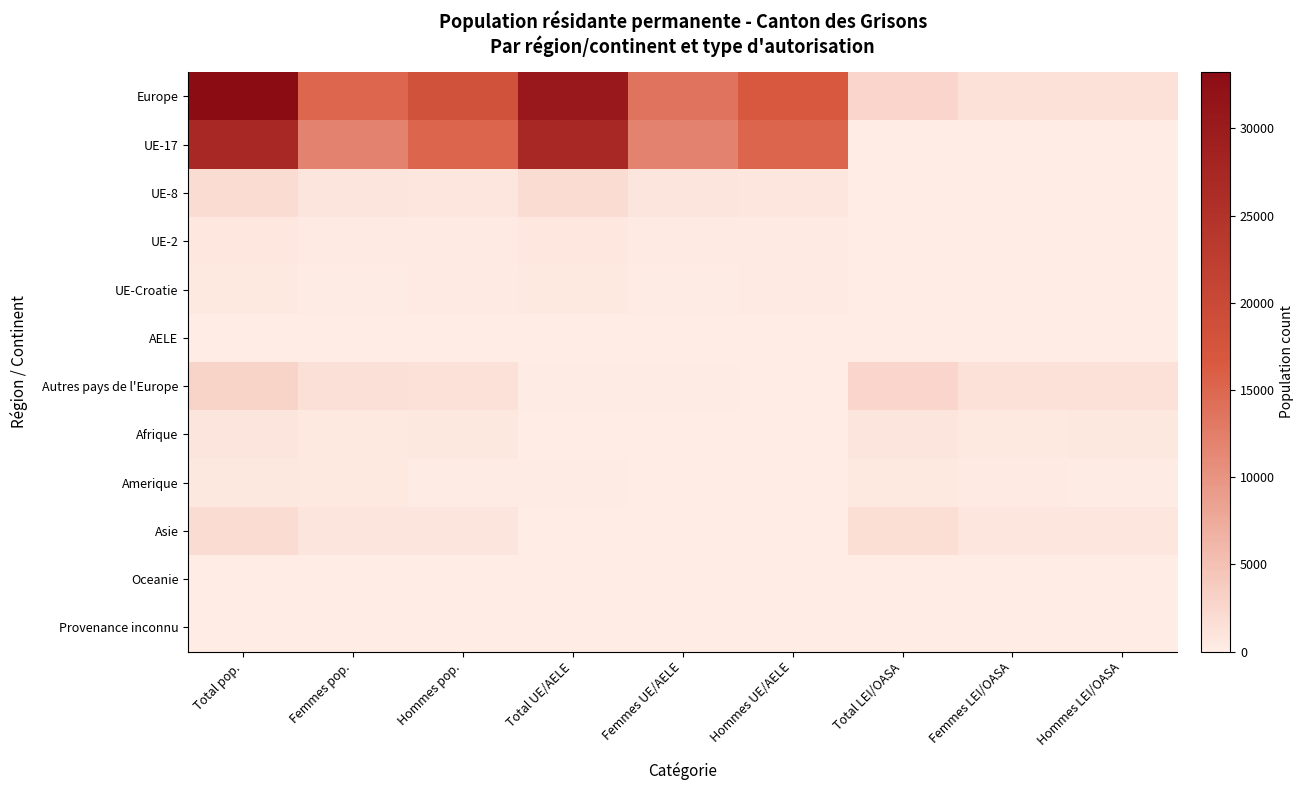

Reading left to right, transcribe all the data shown in this chart.

Europe: Total pop.=33217	Femmes pop.=15090	Hommes pop.=18127	Total UE/AELE=30507	Femmes UE/AELE=13713	Hommes UE/AELE=16794	Total LEI/OASA=2710	Femmes LEI/OASA=1377	Hommes LEI/OASA=1333
UE-17: Total pop.=27159	Femmes pop.=11918	Hommes pop.=15241	Total UE/AELE=27159	Femmes UE/AELE=11918	Hommes UE/AELE=15241	Total LEI/OASA=0	Femmes LEI/OASA=0	Hommes LEI/OASA=0
UE-8: Total pop.=1845	Femmes pop.=1000	Hommes pop.=845	Total UE/AELE=1845	Femmes UE/AELE=1000	Hommes UE/AELE=845	Total LEI/OASA=0	Femmes LEI/OASA=0	Hommes LEI/OASA=0
UE-2: Total pop.=659	Femmes pop.=356	Hommes pop.=303	Total UE/AELE=659	Femmes UE/AELE=356	Hommes UE/AELE=303	Total LEI/OASA=0	Femmes LEI/OASA=0	Hommes LEI/OASA=0
UE-Croatie: Total pop.=502	Femmes pop.=226	Hommes pop.=276	Total UE/AELE=502	Femmes UE/AELE=226	Hommes UE/AELE=276	Total LEI/OASA=0	Femmes LEI/OASA=0	Hommes LEI/OASA=0
AELE: Total pop.=98	Femmes pop.=51	Hommes pop.=47	Total UE/AELE=98	Femmes UE/AELE=51	Hommes UE/AELE=47	Total LEI/OASA=0	Femmes LEI/OASA=0	Hommes LEI/OASA=0
Autres pays de l'Europe: Total pop.=2954	Femmes pop.=1539	Hommes pop.=1415	Total UE/AELE=244	Femmes UE/AELE=162	Hommes UE/AELE=82	Total LEI/OASA=2710	Femmes LEI/OASA=1377	Hommes LEI/OASA=1333
Afrique: Total pop.=961	Femmes pop.=408	Hommes pop.=553	Total UE/AELE=32	Femmes UE/AELE=15	Hommes UE/AELE=17	Total LEI/OASA=929	Femmes LEI/OASA=393	Hommes LEI/OASA=536
Amerique: Total pop.=617	Femmes pop.=397	Hommes pop.=220	Total UE/AELE=154	Femmes UE/AELE=114	Hommes UE/AELE=40	Total LEI/OASA=463	Femmes LEI/OASA=283	Hommes LEI/OASA=180
Asie: Total pop.=1846	Femmes pop.=933	Hommes pop.=913	Total UE/AELE=97	Femmes UE/AELE=66	Hommes UE/AELE=31	Total LEI/OASA=1749	Femmes LEI/OASA=867	Hommes LEI/OASA=882
Oceanie: Total pop.=24	Femmes pop.=8	Hommes pop.=16	Total UE/AELE=4	Femmes UE/AELE=2	Hommes UE/AELE=2	Total LEI/OASA=20	Femmes LEI/OASA=6	Hommes LEI/OASA=14
Provenance inconnu: Total pop.=35	Femmes pop.=12	Hommes pop.=23	Total UE/AELE=2	Femmes UE/AELE=0	Hommes UE/AELE=2	Total LEI/OASA=33	Femmes LEI/OASA=12	Hommes LEI/OASA=21